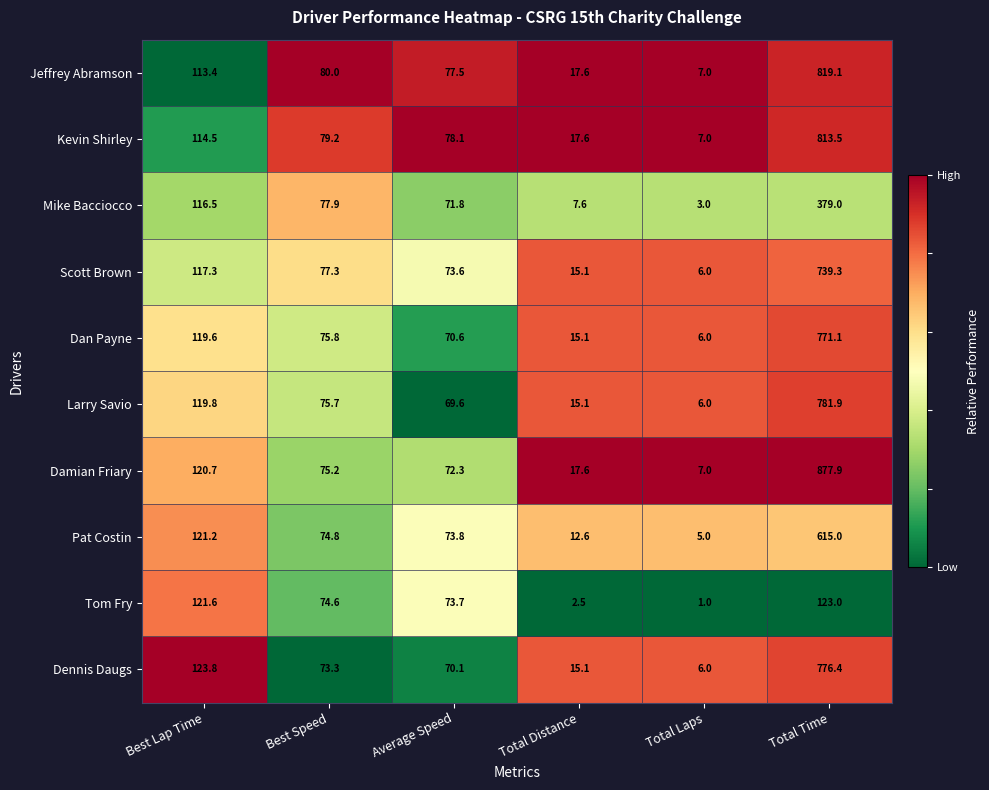

The Damian Friary series shows 377.5 at Total Time. True or false?

False